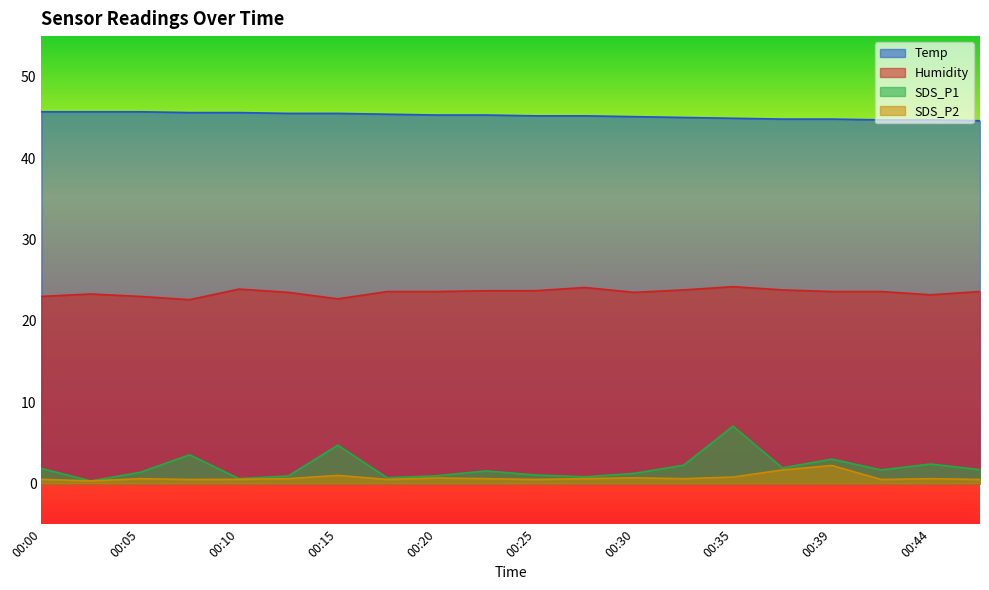

True or false: Humidity and Temp intersect in this chart.

False